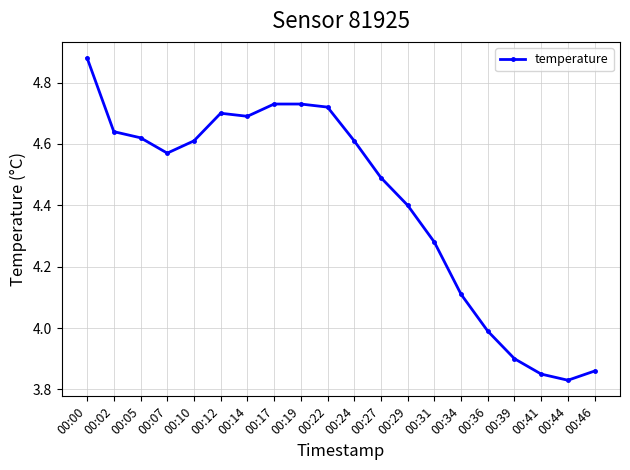

Does the chart display data point markers on the line(s)?

Yes